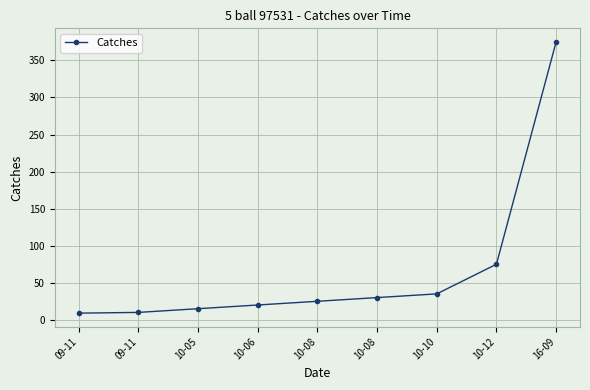

Read the value at 09-11, to the nearest 10.

10